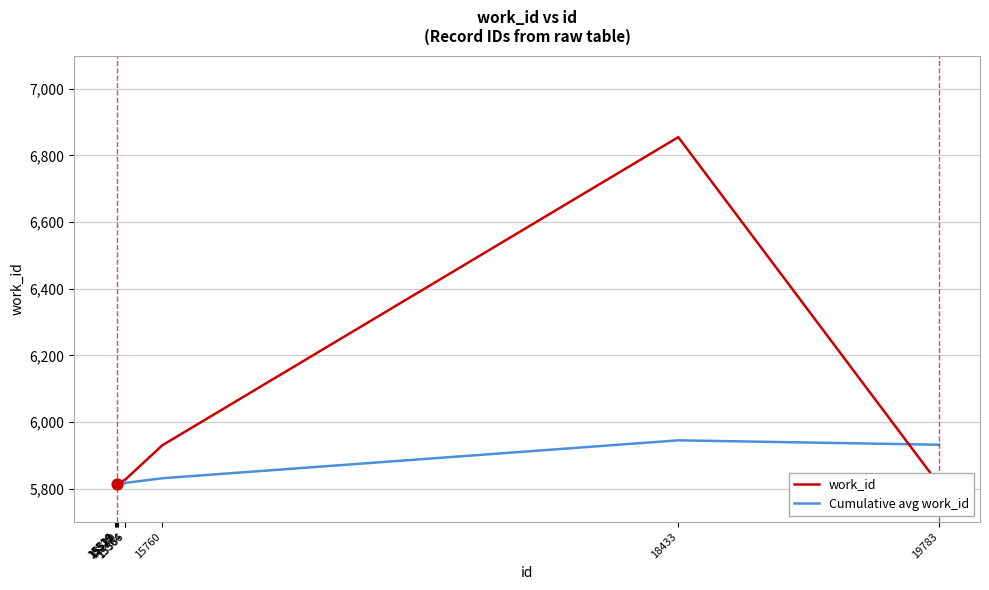

Which series has the largest Y range (max minus min)?

work_id